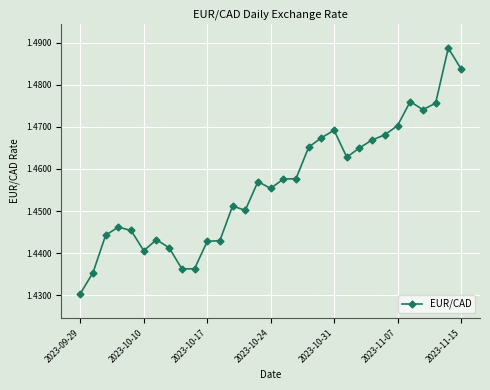

True or false: the data has more than 0 interior local peaks.

True